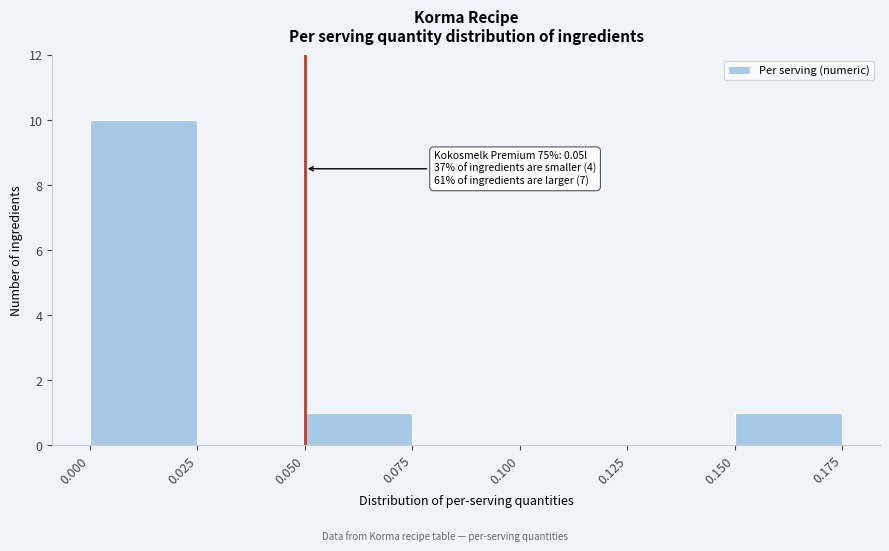

Which range on the x-axis has the tallest bar?

0.000 to 0.025